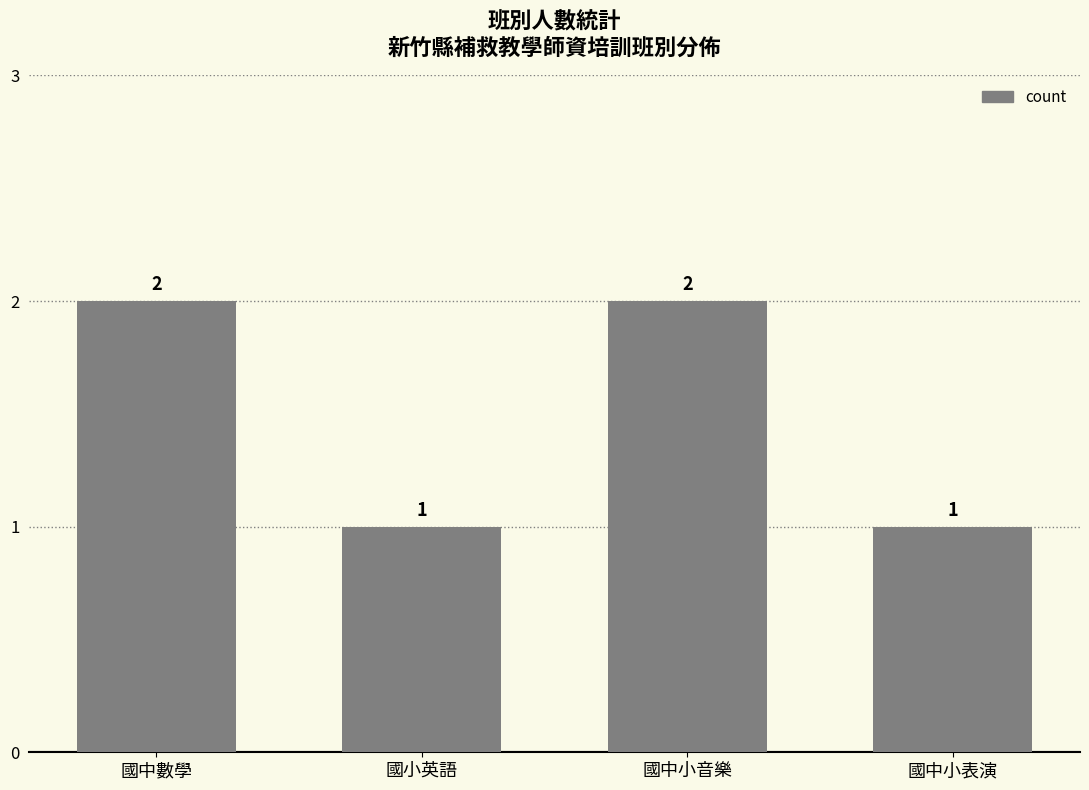

Does the chart contain any negative values?

No